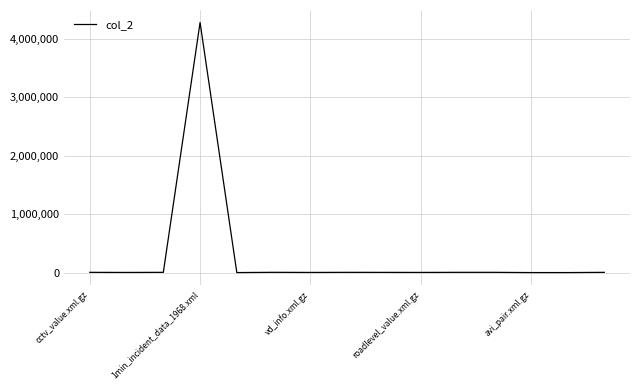

What is the greatest value displayed?

4277742